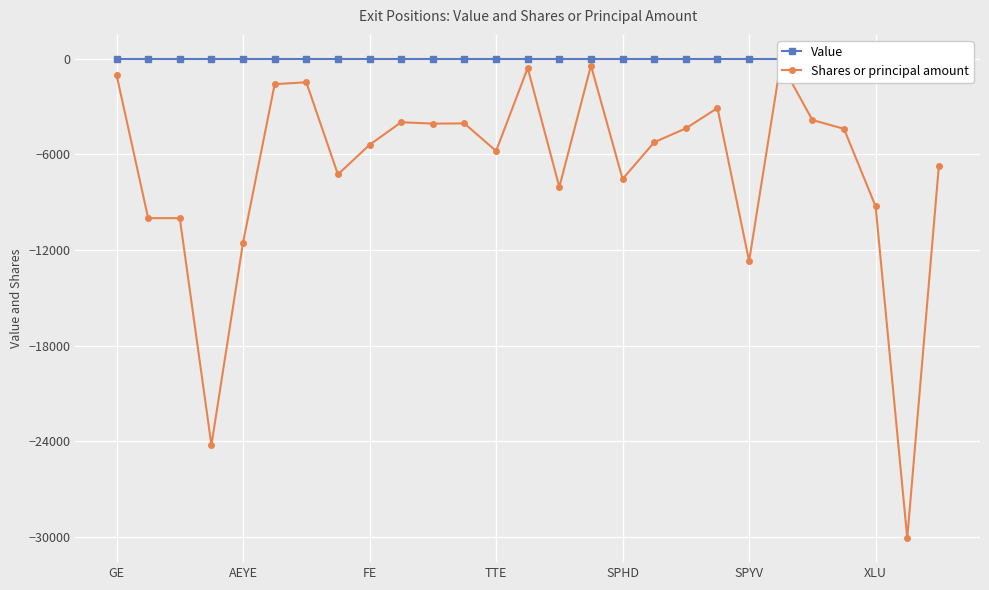

Which has a higher value, 14 or 10?

14